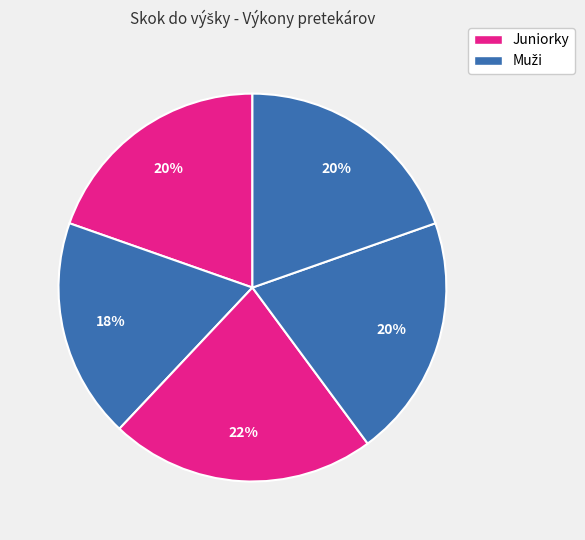

Count the number of slices in the pie.

5